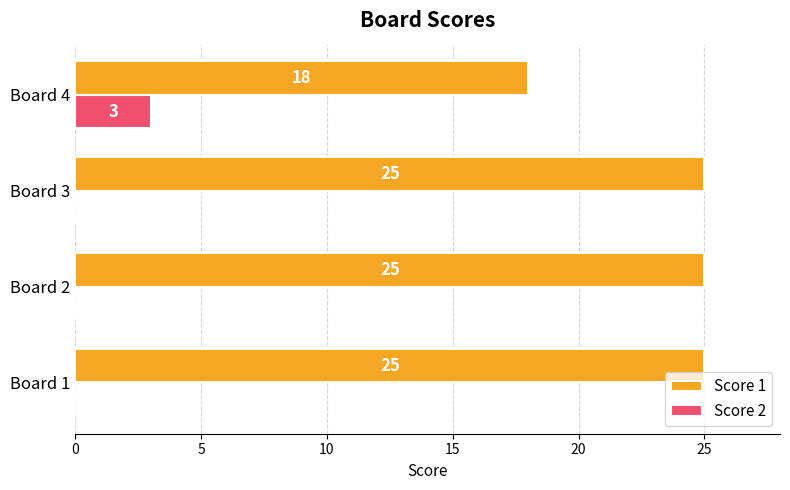

What is the highest value of the Score 2 series?

3